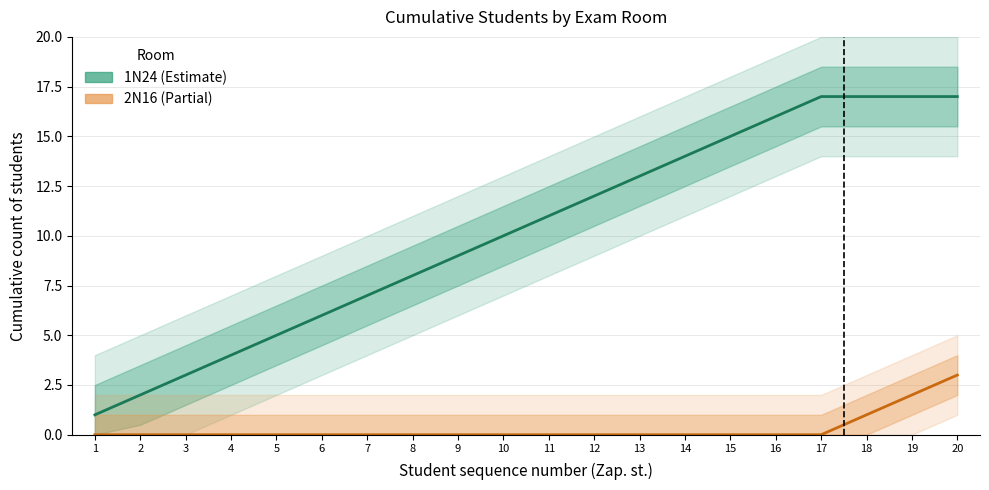

What are all the series names shown in the legend?

1N24, 2N16